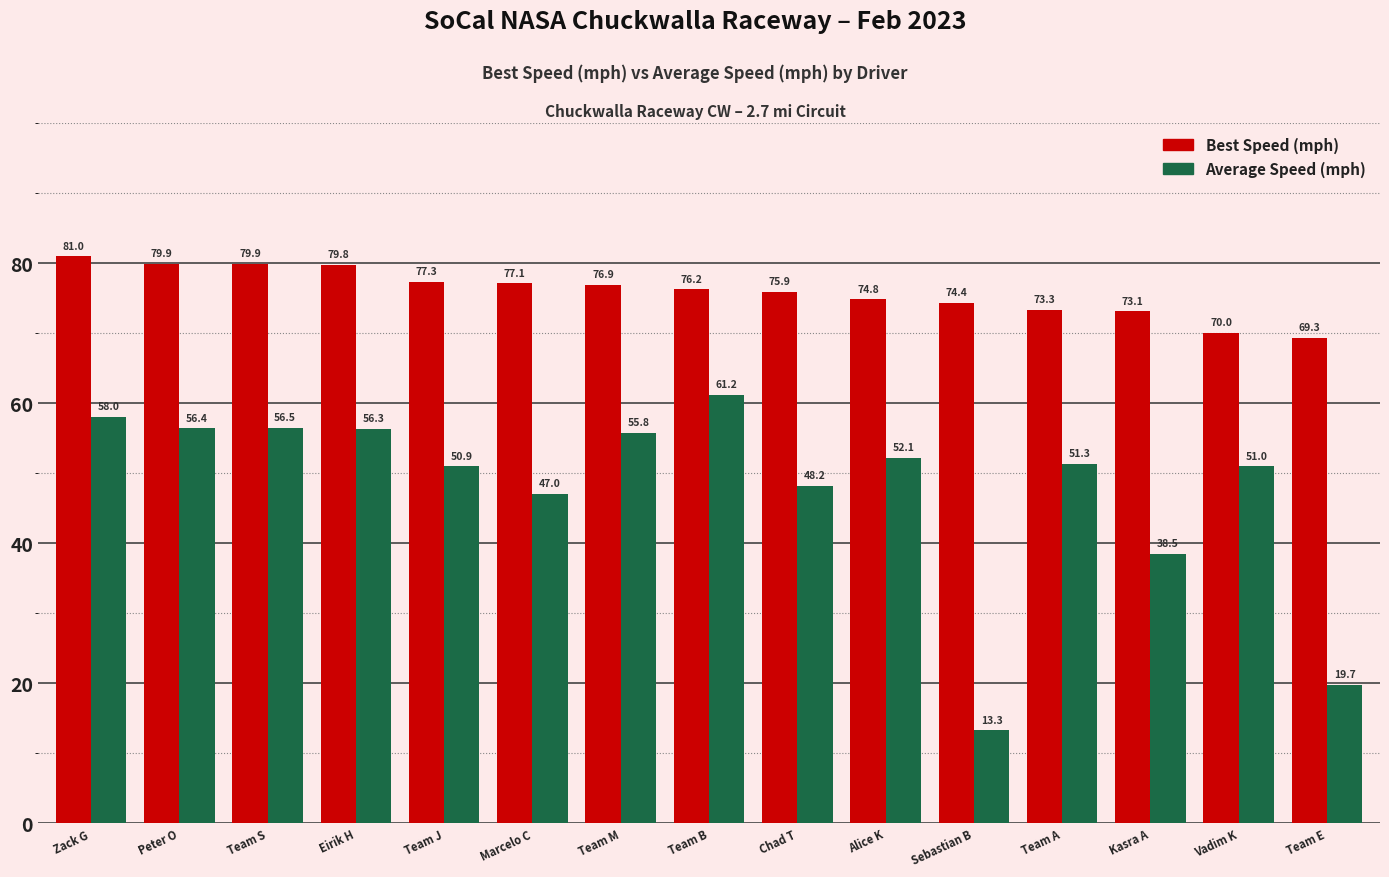

What is the total value across all series at Zack G?

139.0